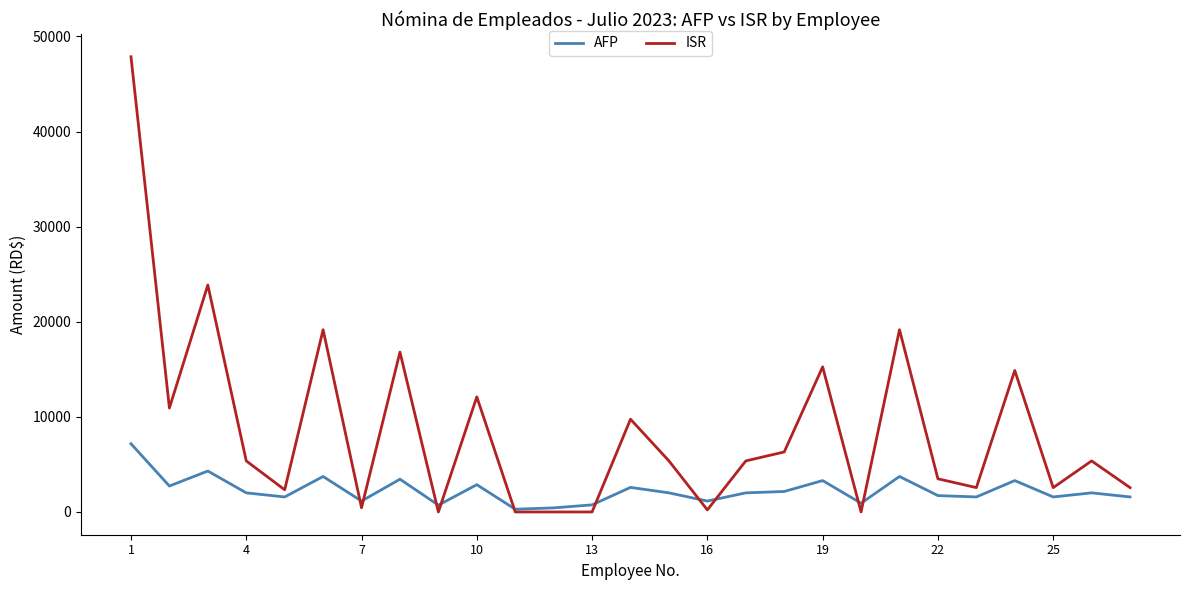

Which series has the largest total across all categories?

ISR